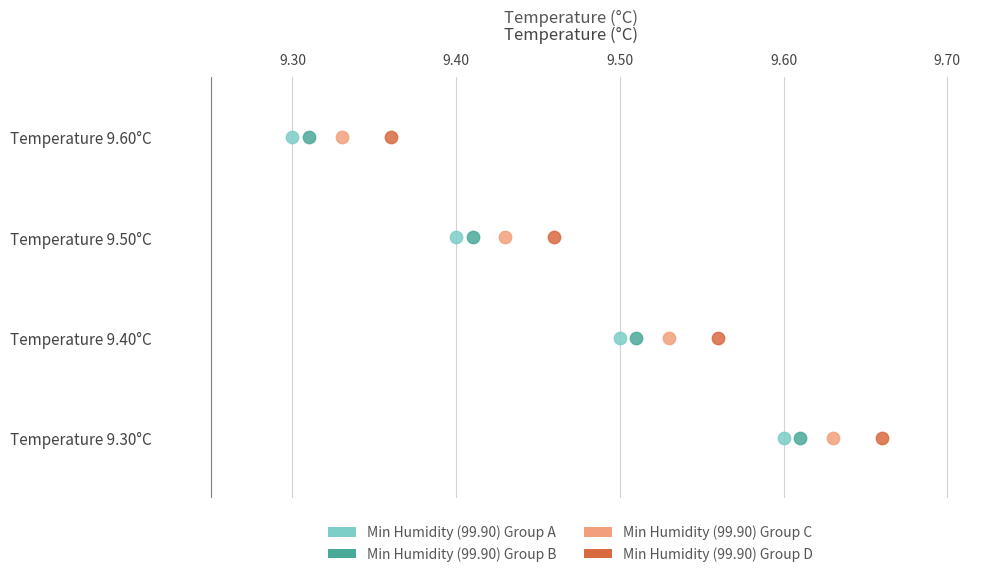

What are all the series names shown in the legend?

Min Humidity (99.90) Group A, Min Humidity (99.90) Group B, Min Humidity (99.90) Group C, Min Humidity (99.90) Group D